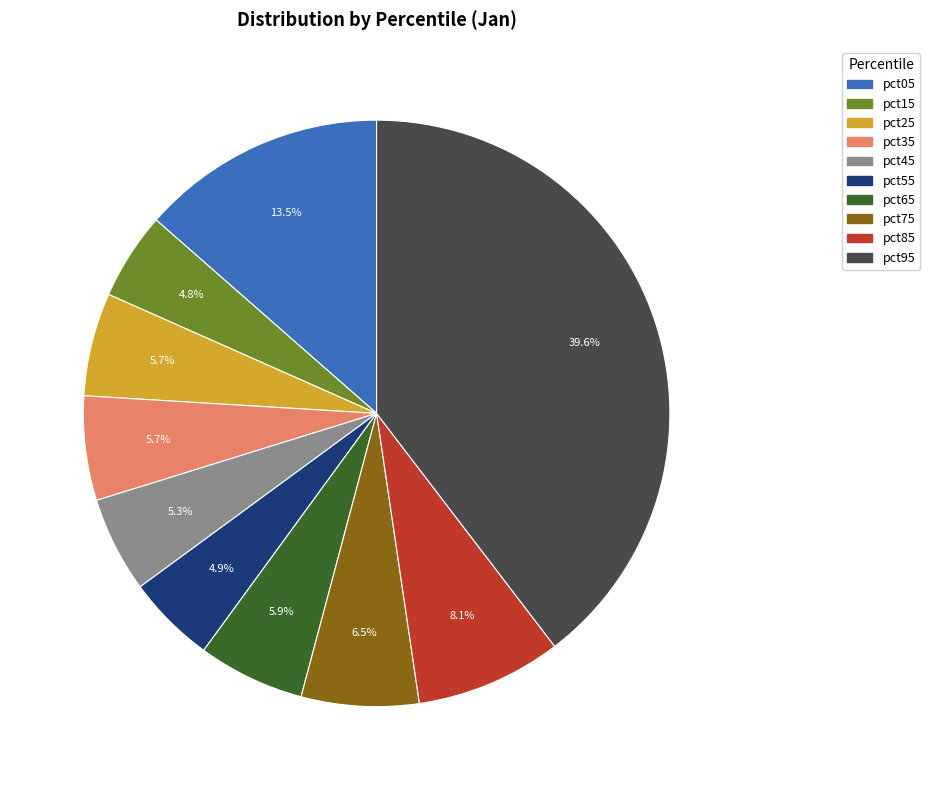

To the nearest percent, what is the average slice percentage?

10%